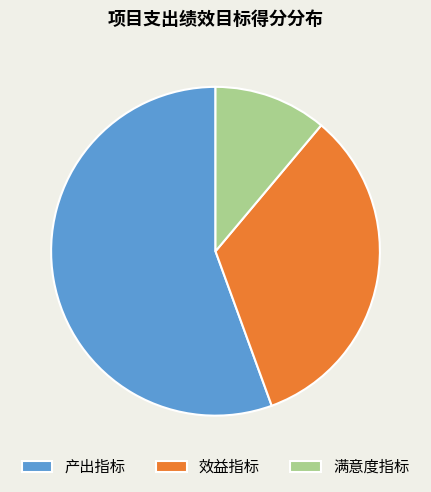

Rank the categories by value from highest to lowest.

产出指标, 效益指标, 满意度指标